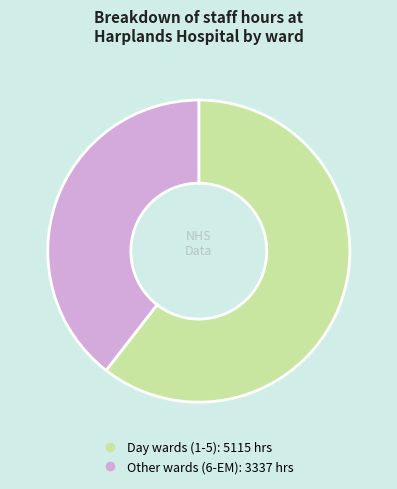

Does any single category account for the majority?

Yes